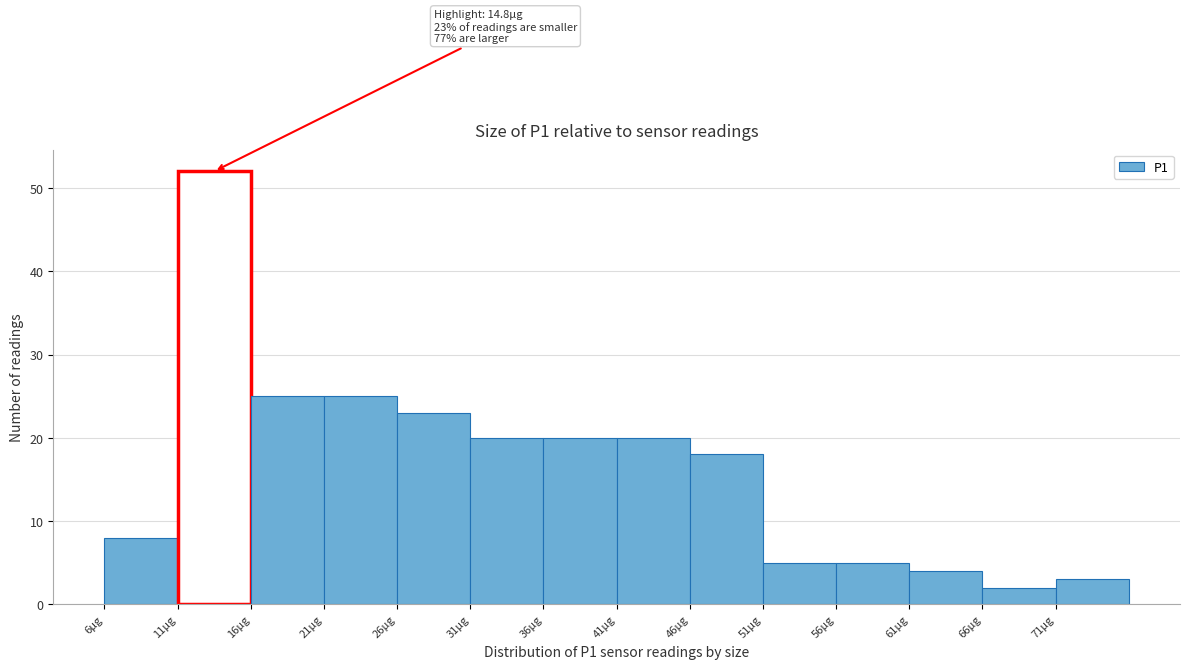

Over which range of the x-axis is the bar tallest?

11 to 16